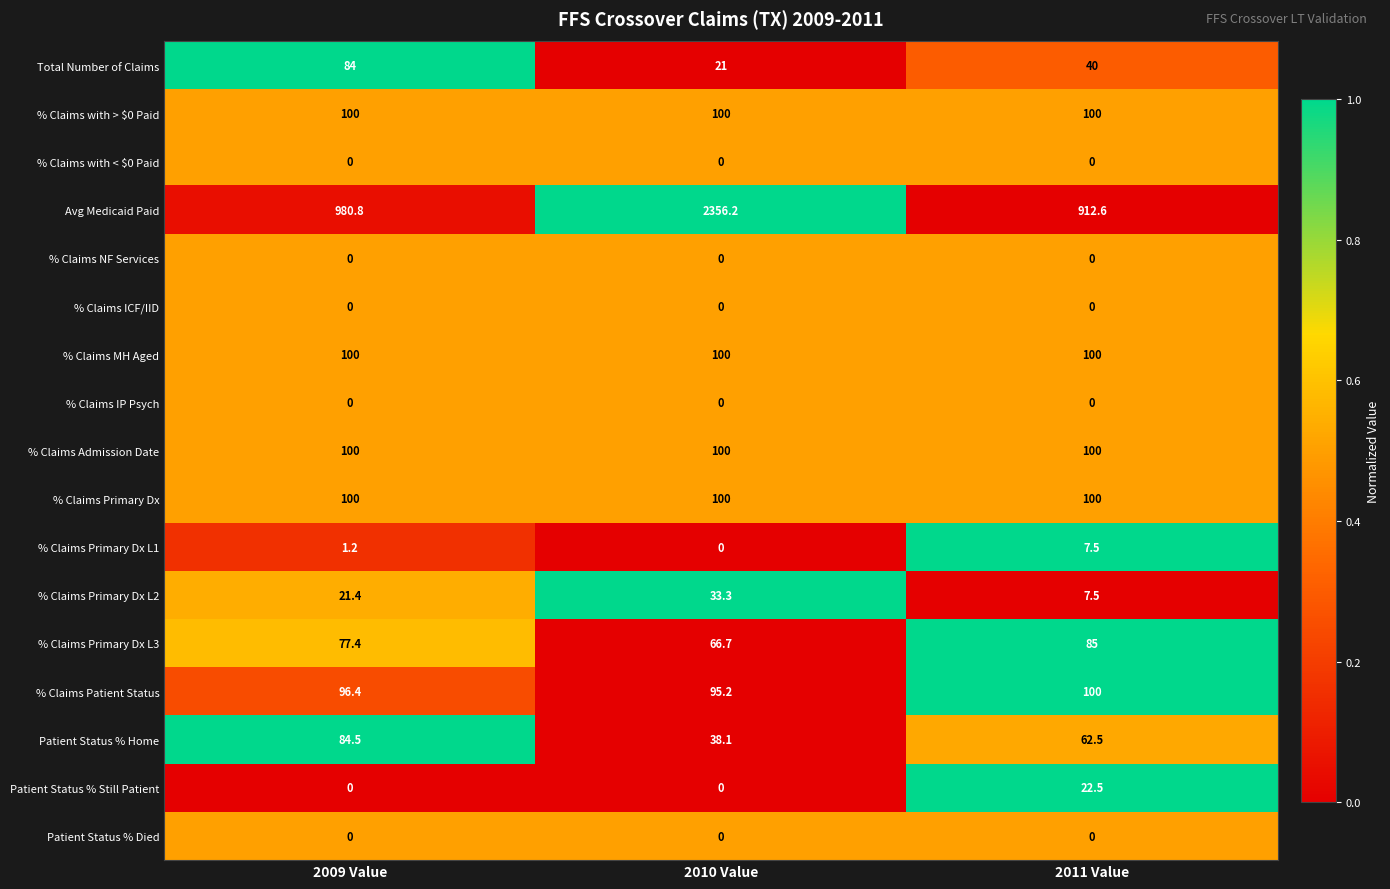

What is the spread (max minus min) of values at 2010 Value?

2356.2